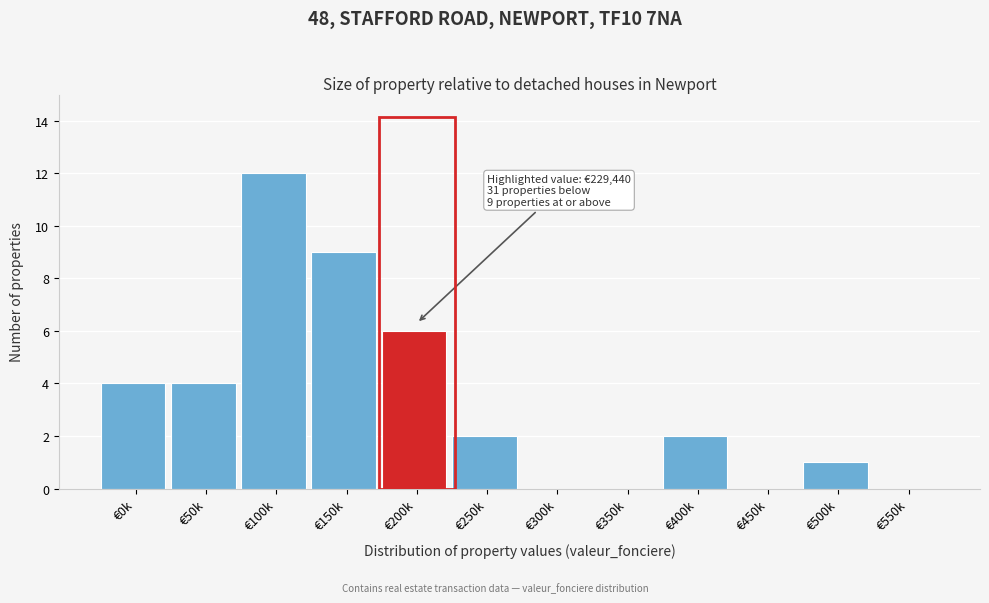

Reading left to right, extract all data points from this chart.

€0k=4	€50k=4	€100k=12	€150k=9	€200k=6	€250k=2	€300k=0	€350k=0	€400k=2	€450k=0	€500k=1	€550k=0